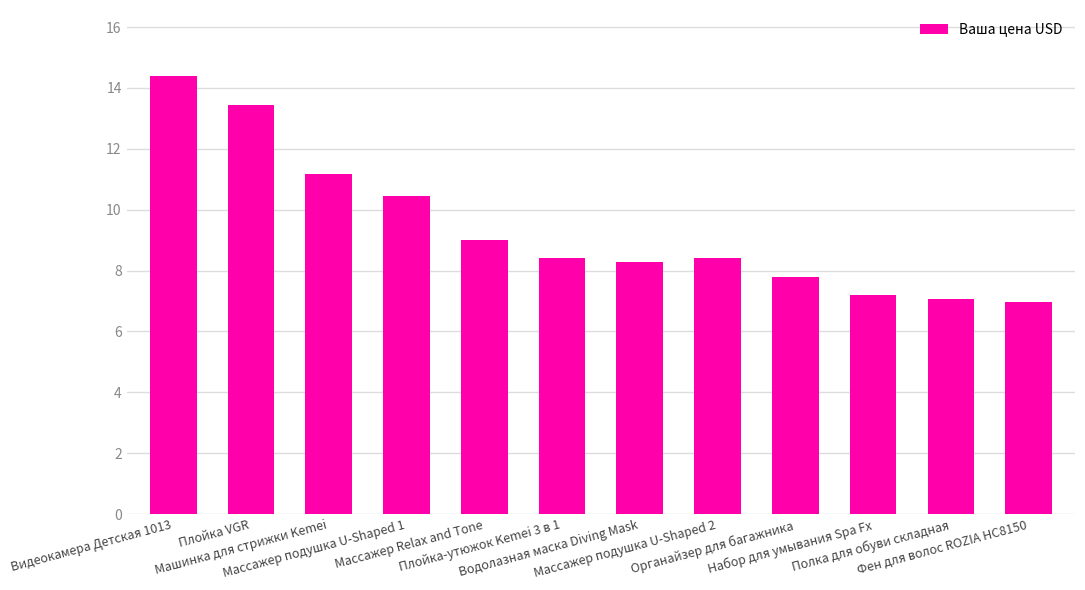

What is the value of the 6th bar from the left?

8.4